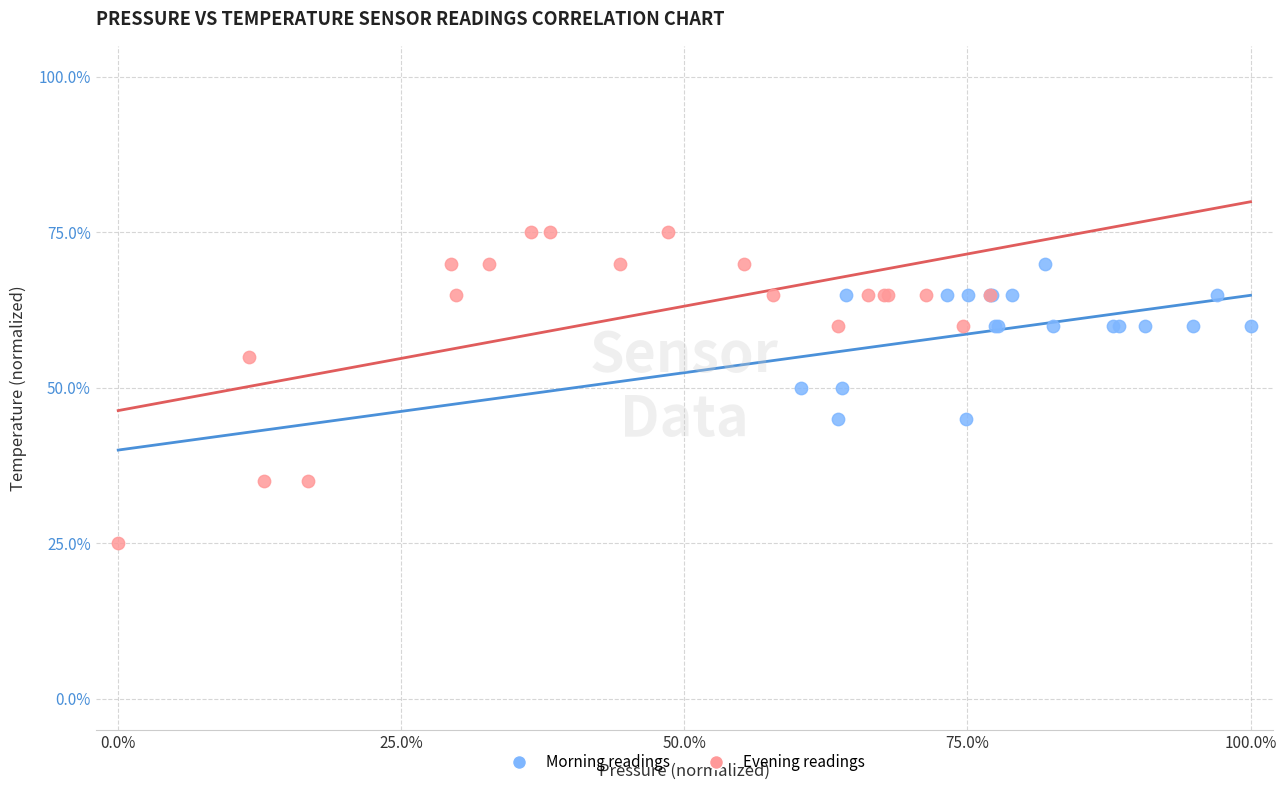

Which series reaches the minimum Y coordinate?

Evening readings